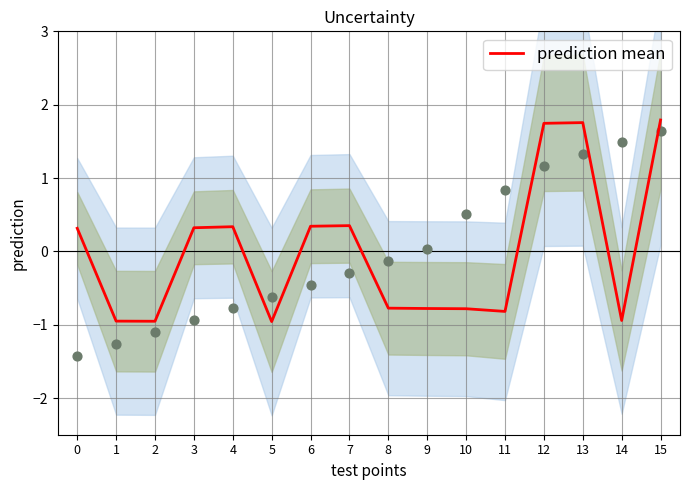

What is the change in value from 0 to 11?

-1.1